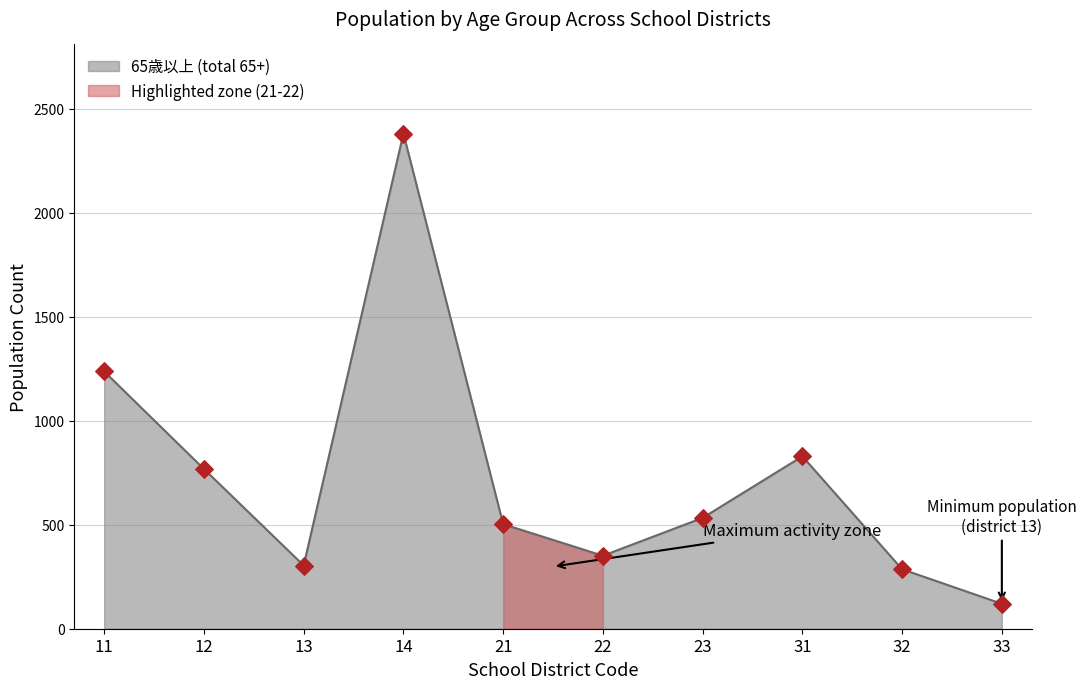

Which series has the largest total across all categories?

65歳以上